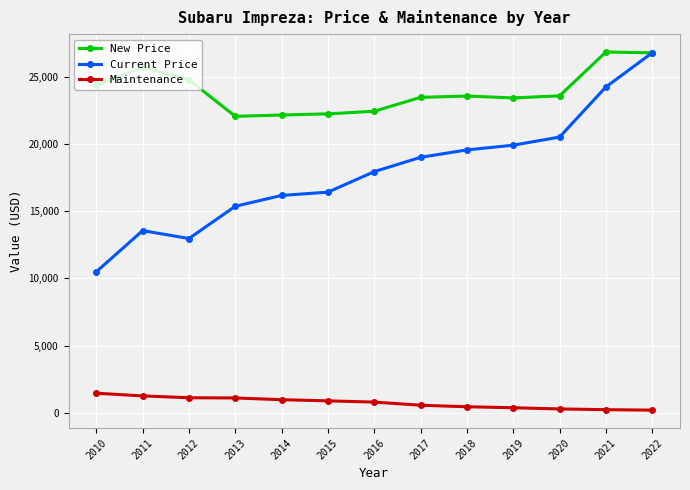

Where does the Maintenance series first go above 805?

2010